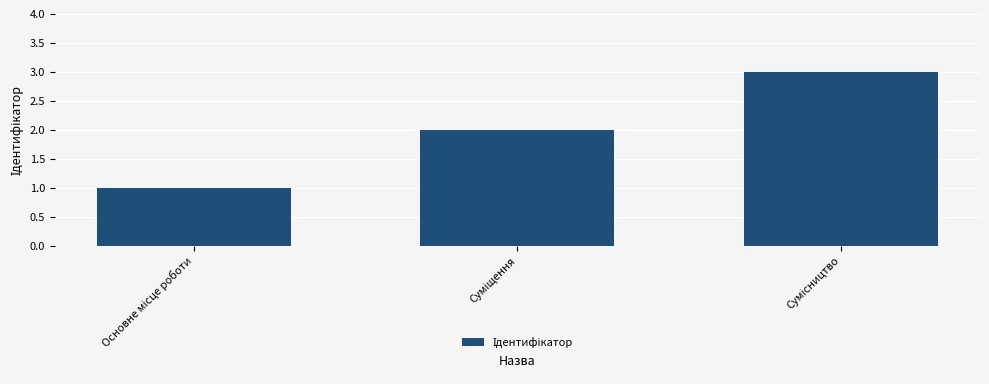

What is the maximum value shown in the chart?

3